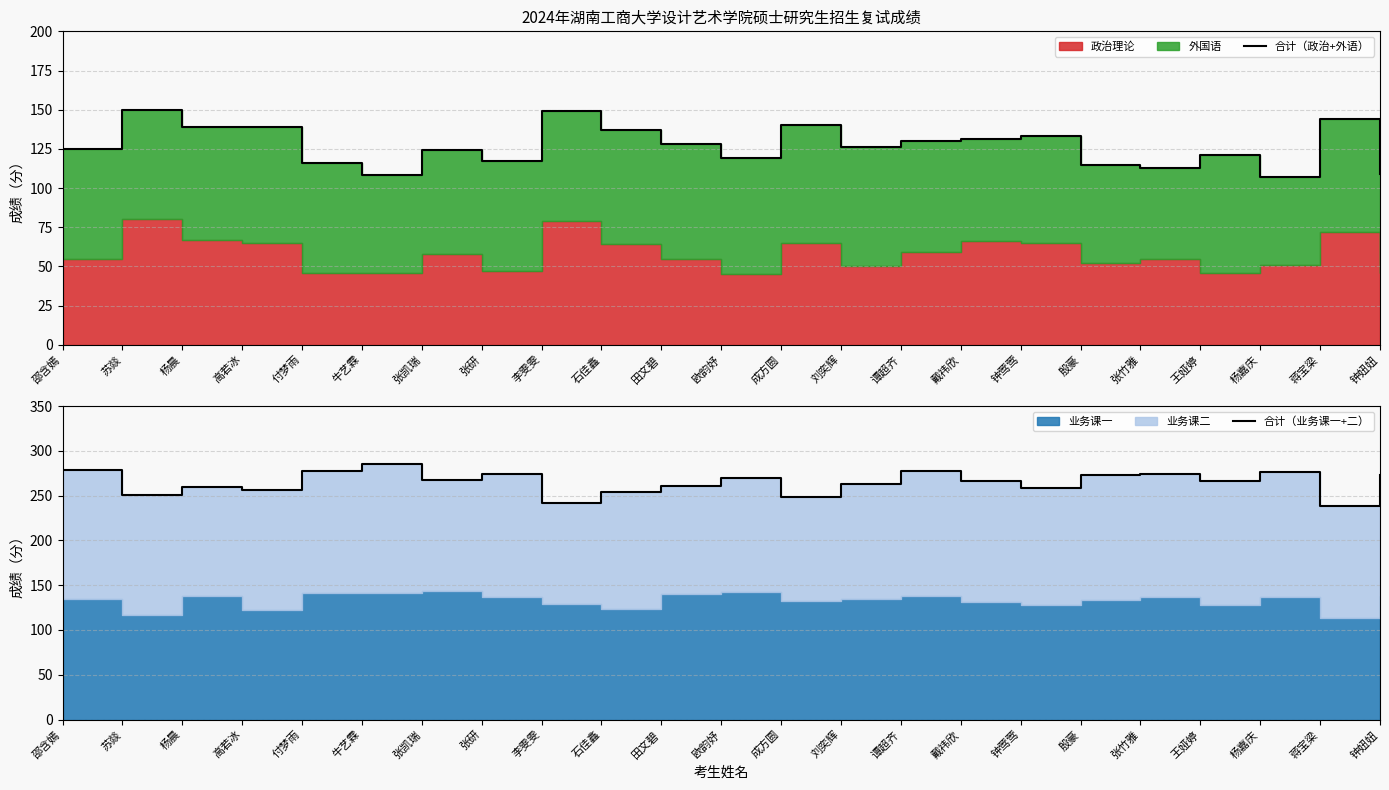

How many lines are shown in the chart?

2